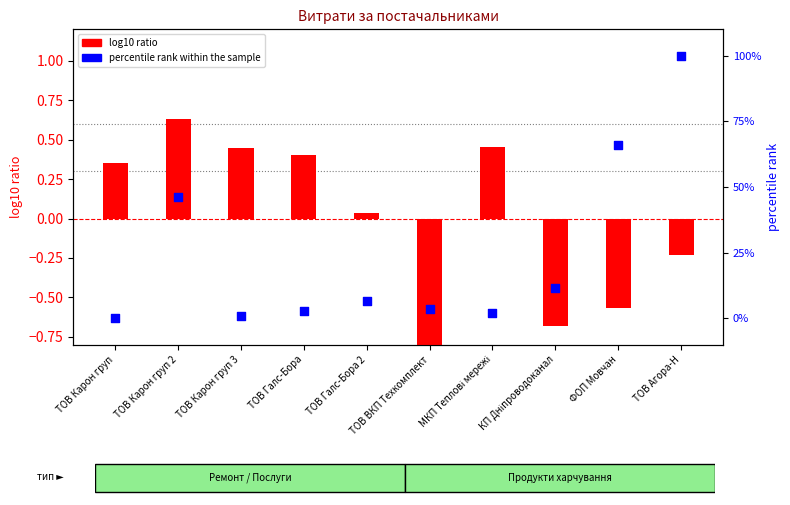

At which category is the sum across all series the highest?

ТОВ Агора-Н